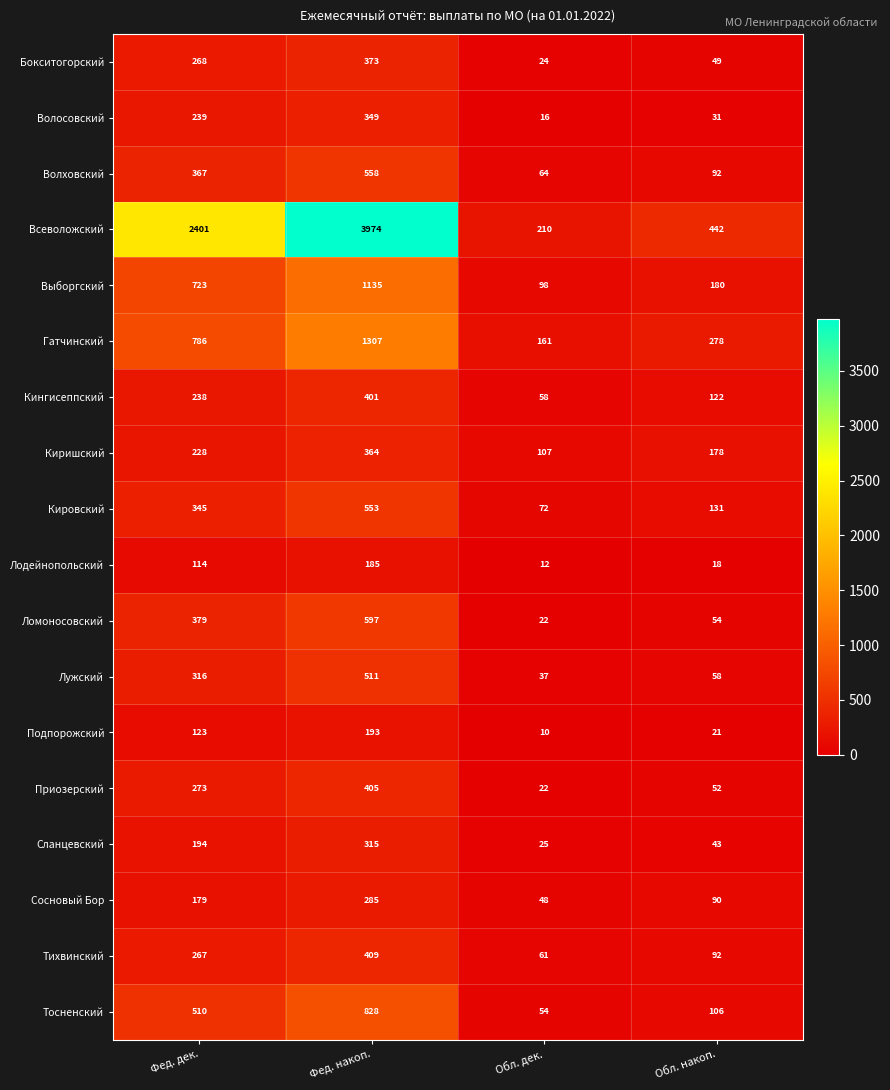

What is the minimum value shown in the chart?

10